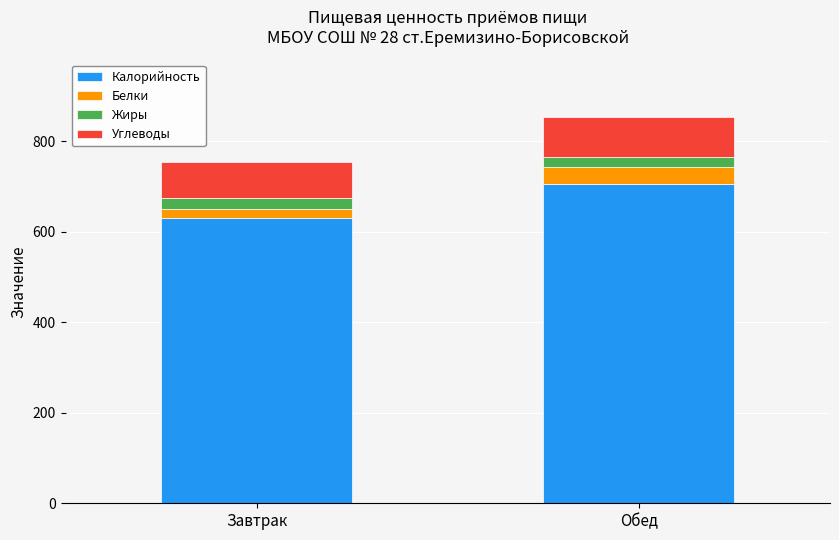

Where is Калорийность nearest to the value 668?

Завтрак